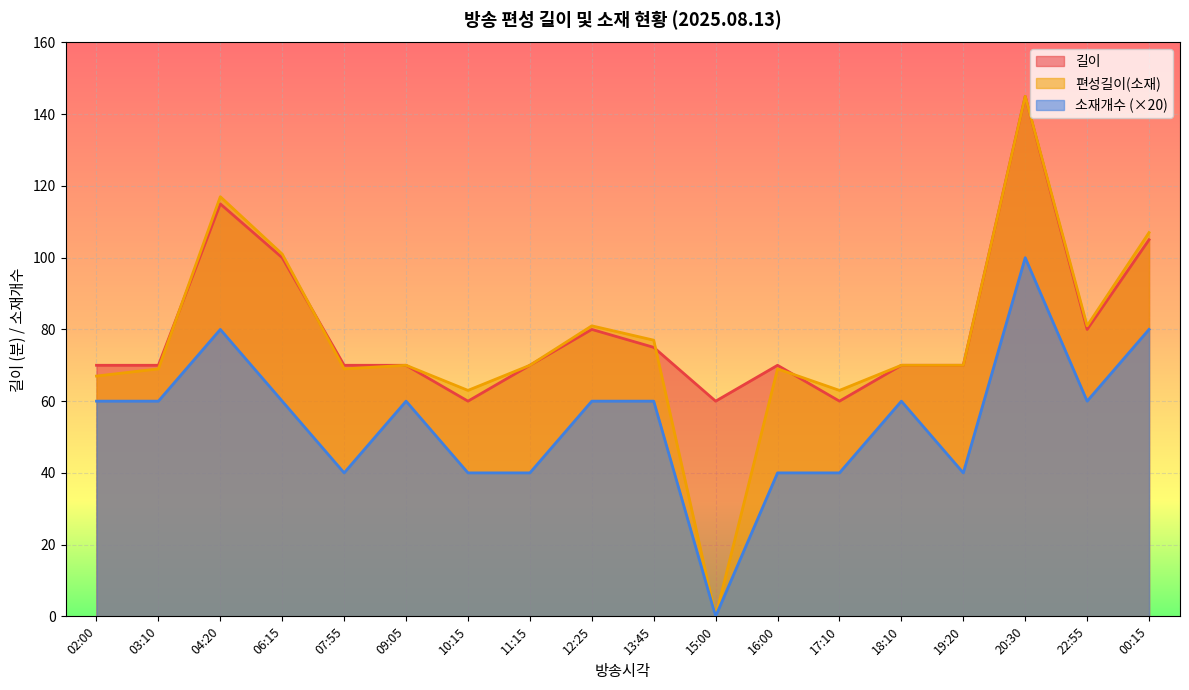

At 22:55, list the series in order from largest to smallest.

편성길이(소재), 길이, 소재개수